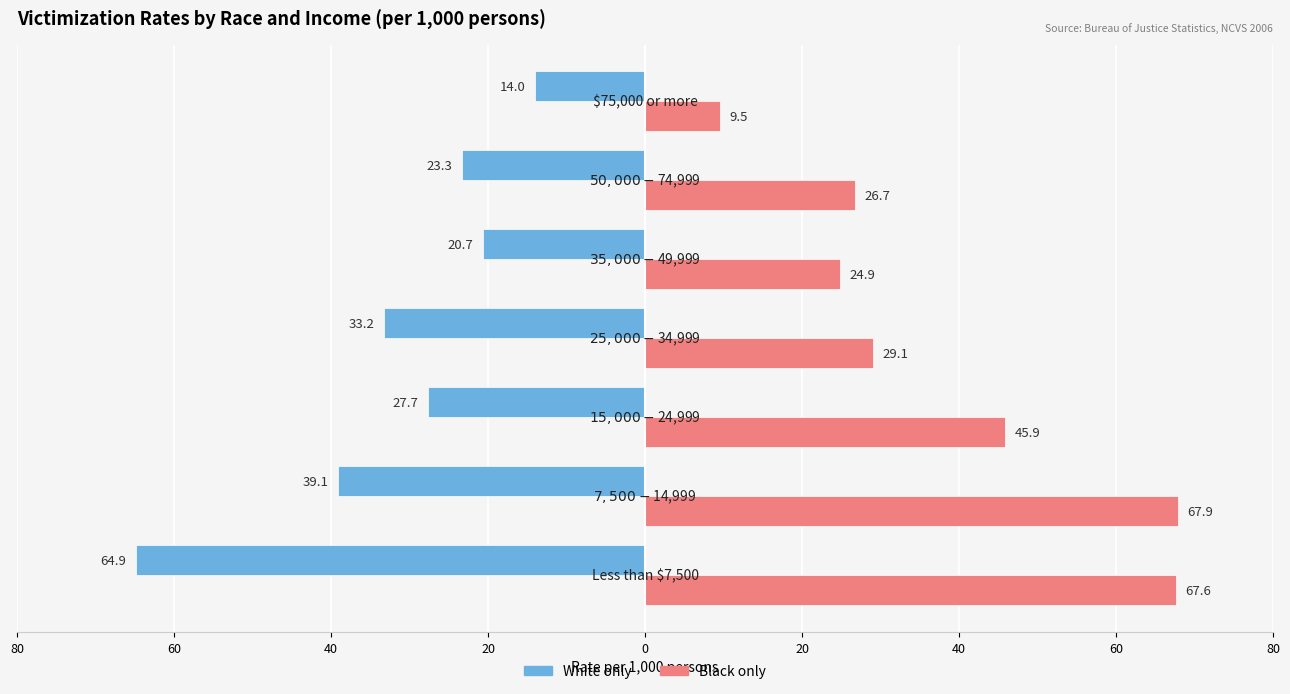

What are all the series names shown in the legend?

White only, Black only